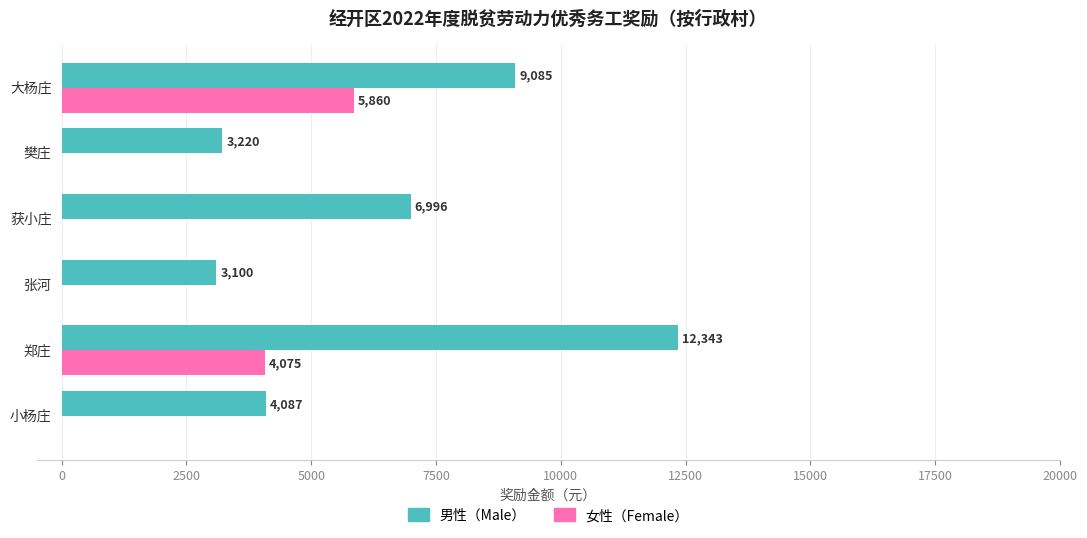

What is the maximum value shown in the chart?

12343.0